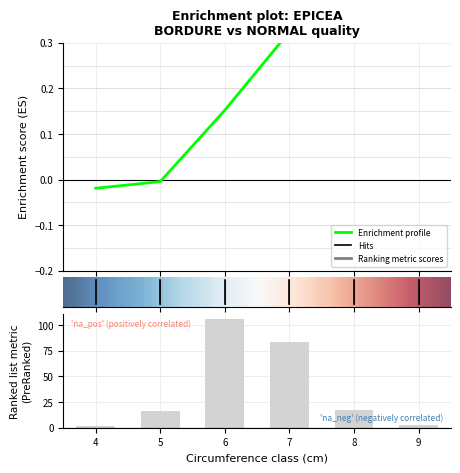

What is the difference between the maximum and minimum values?

104